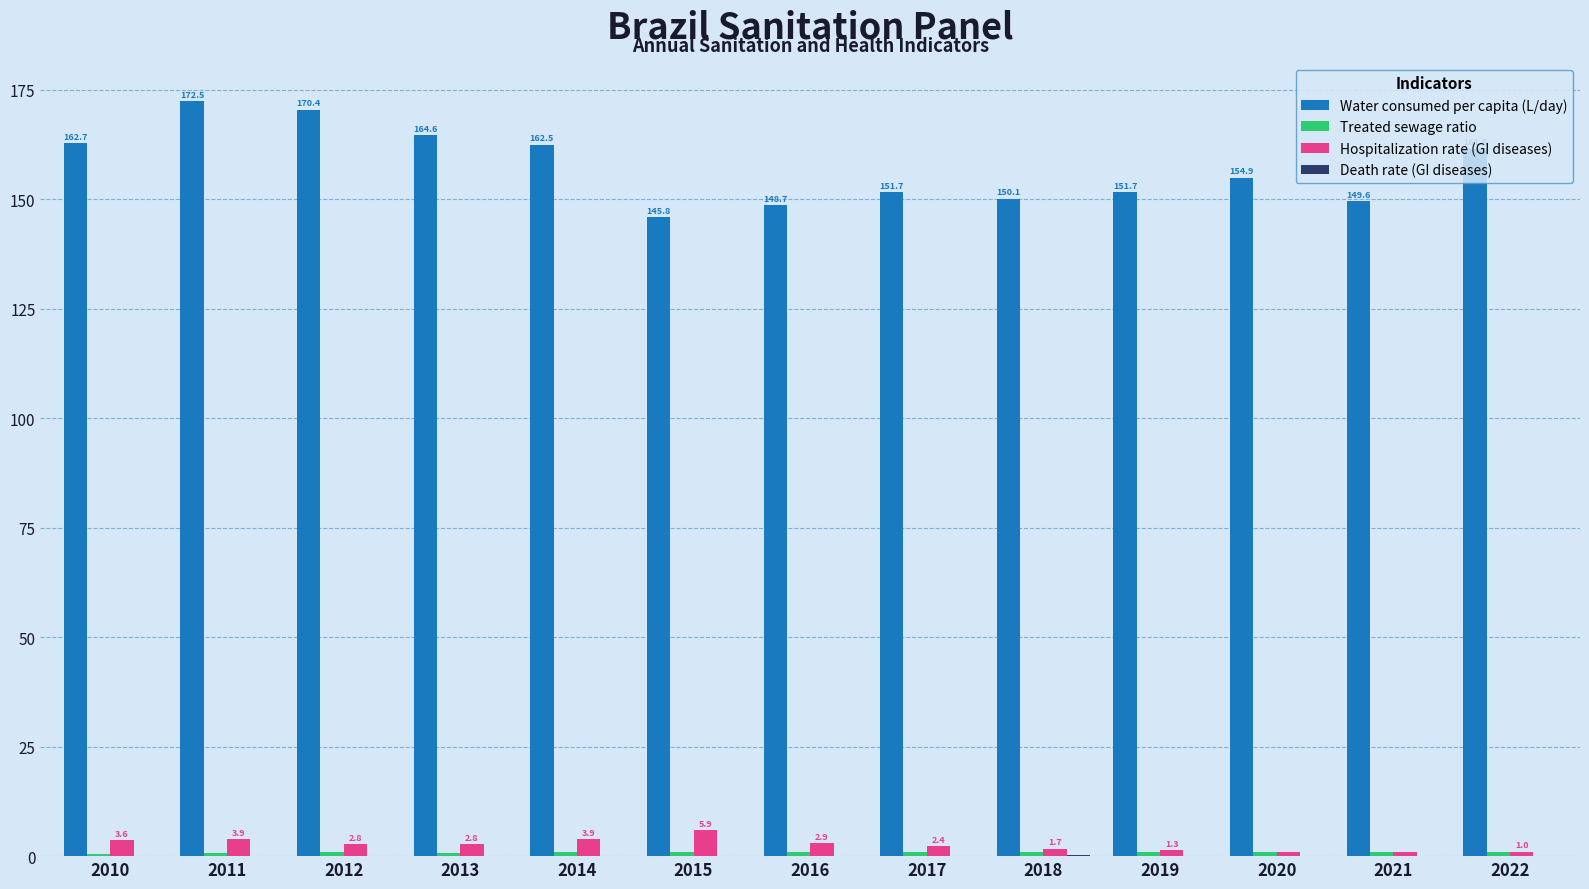

How many groups of bars are there?

13